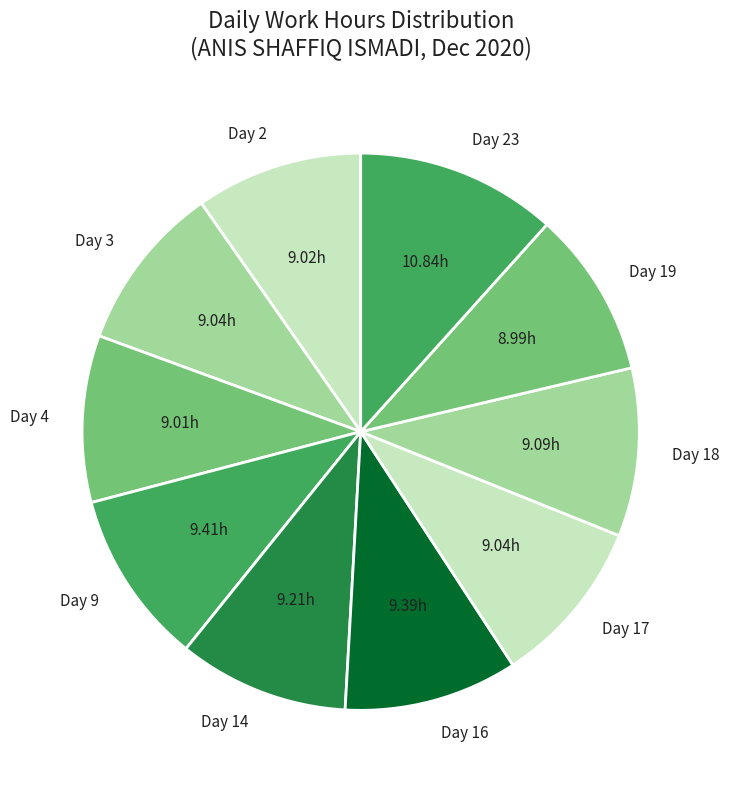

Do Day 9 and Day 18 together represent more than half of the pie?

No